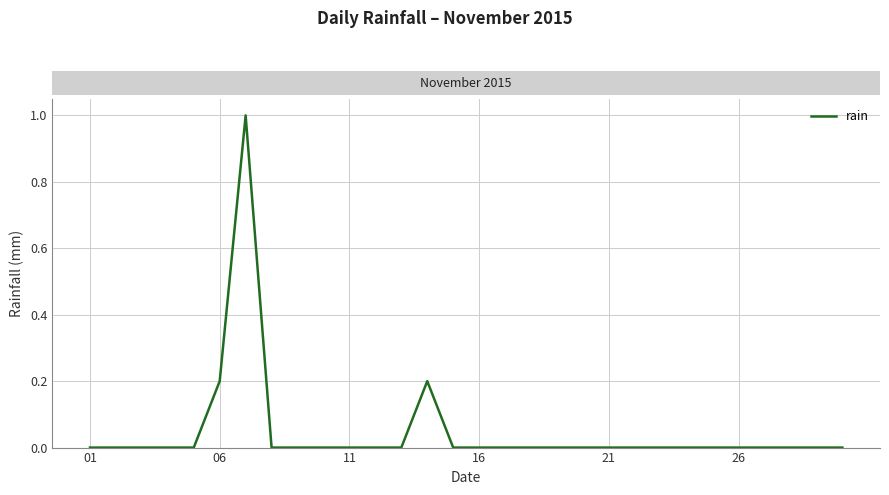

What is the maximum value shown in the chart?

1.0